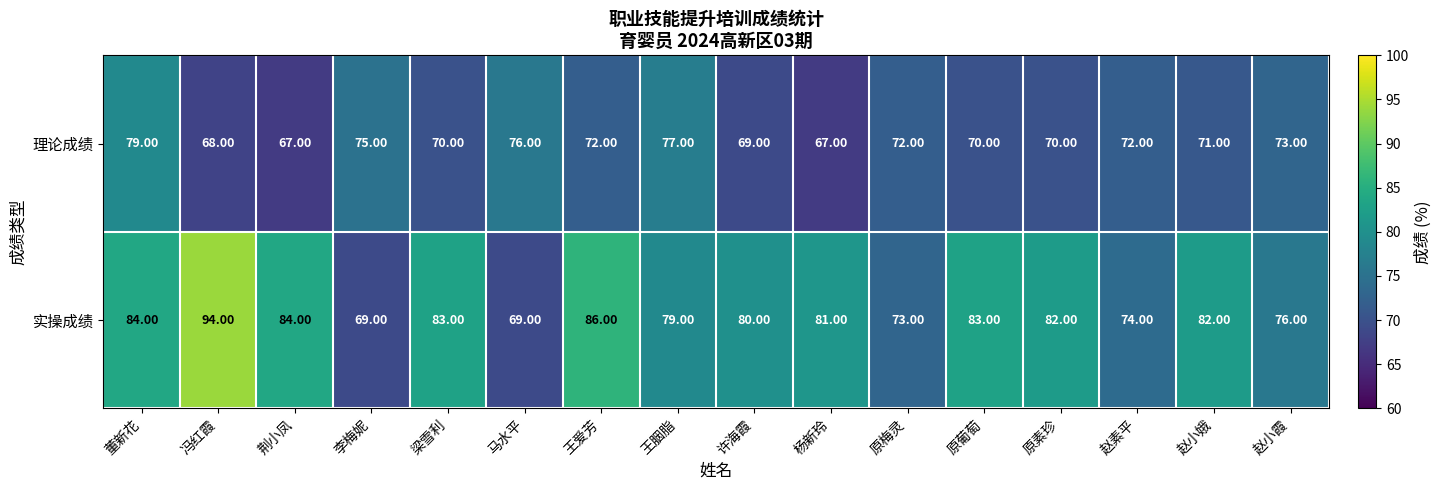

Rank the series by their average value, from lowest to highest.

理论成绩, 实操成绩